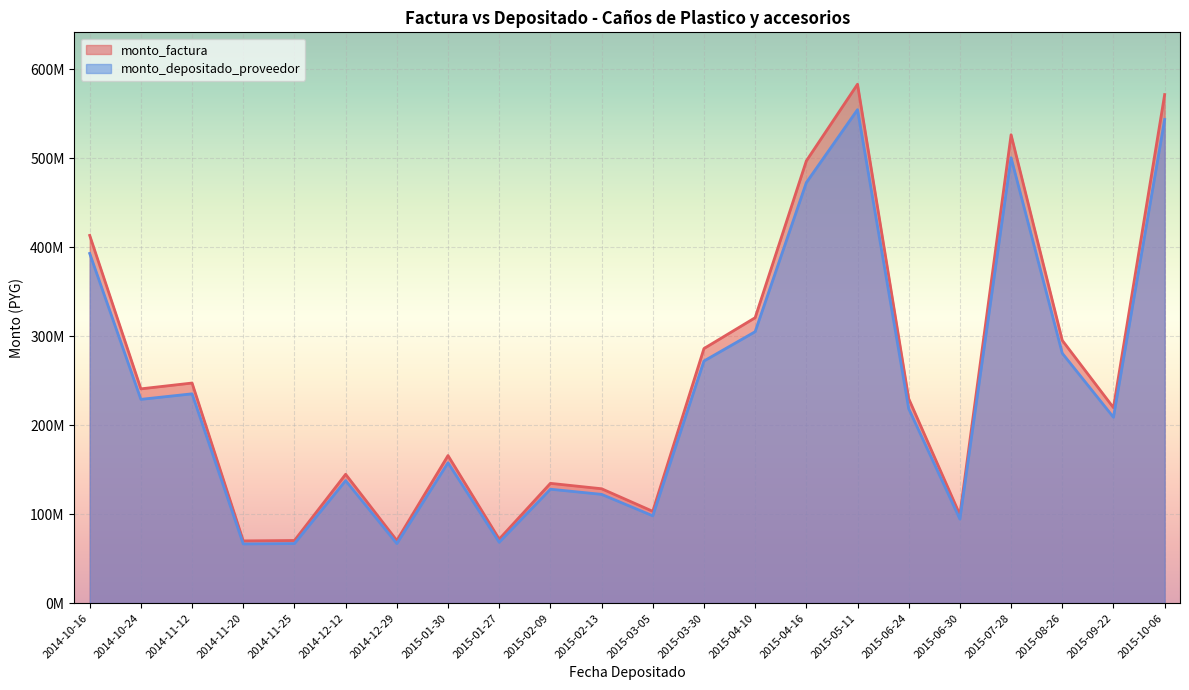

What is the difference between the second highest and minimum values in the monto_factura series?

501487000